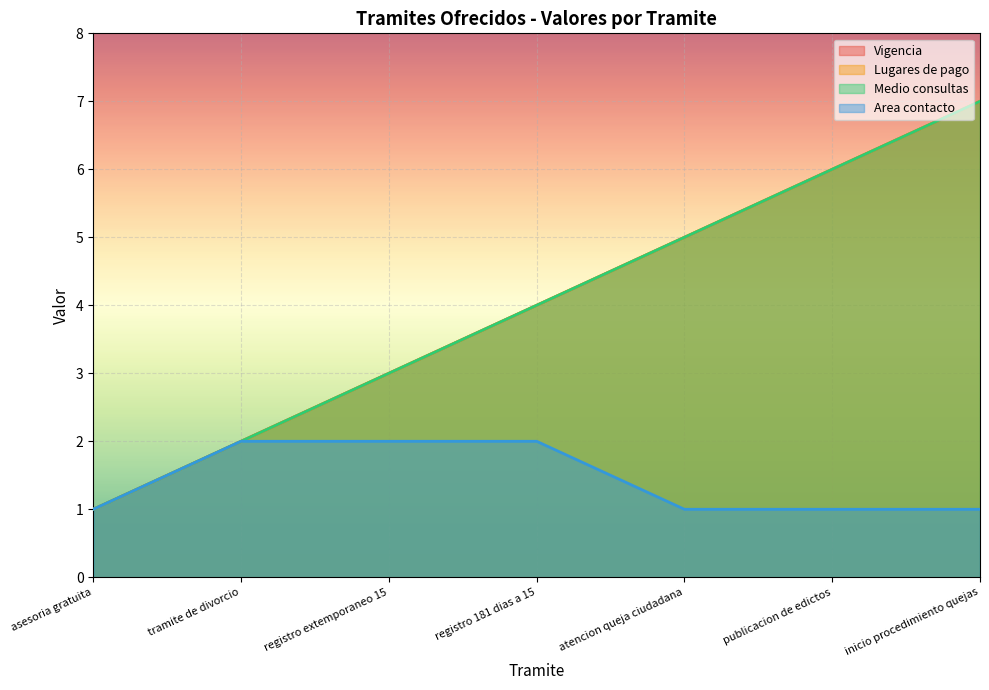

Which series has the largest range (max minus min)?

Vigencia